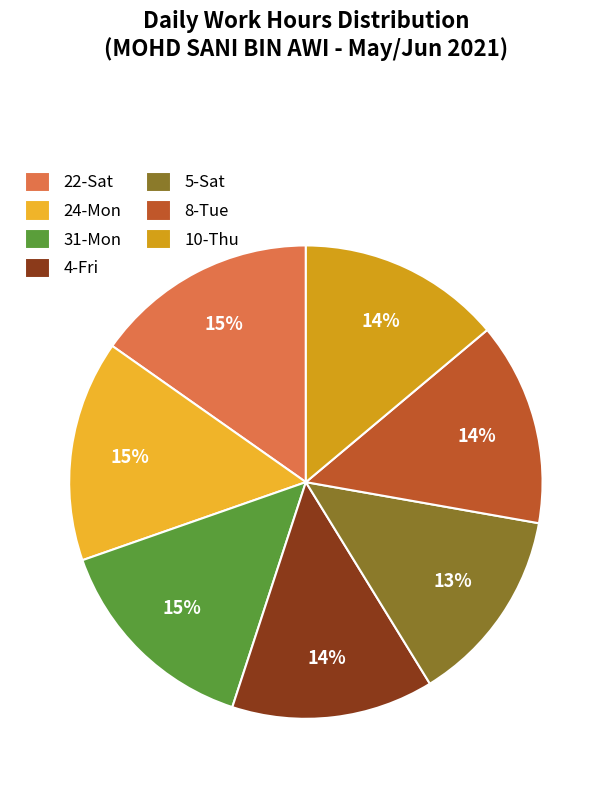

How many slices are in this pie chart?

7